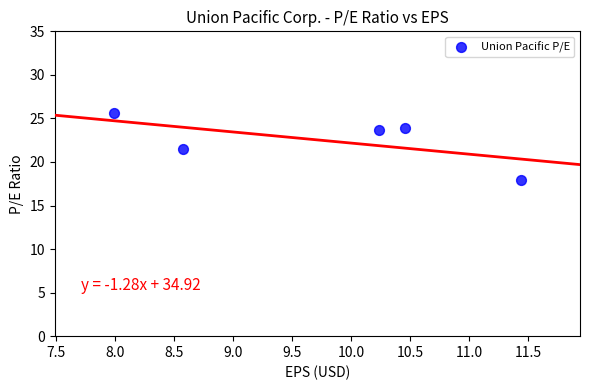

What is the average X value?

9.7